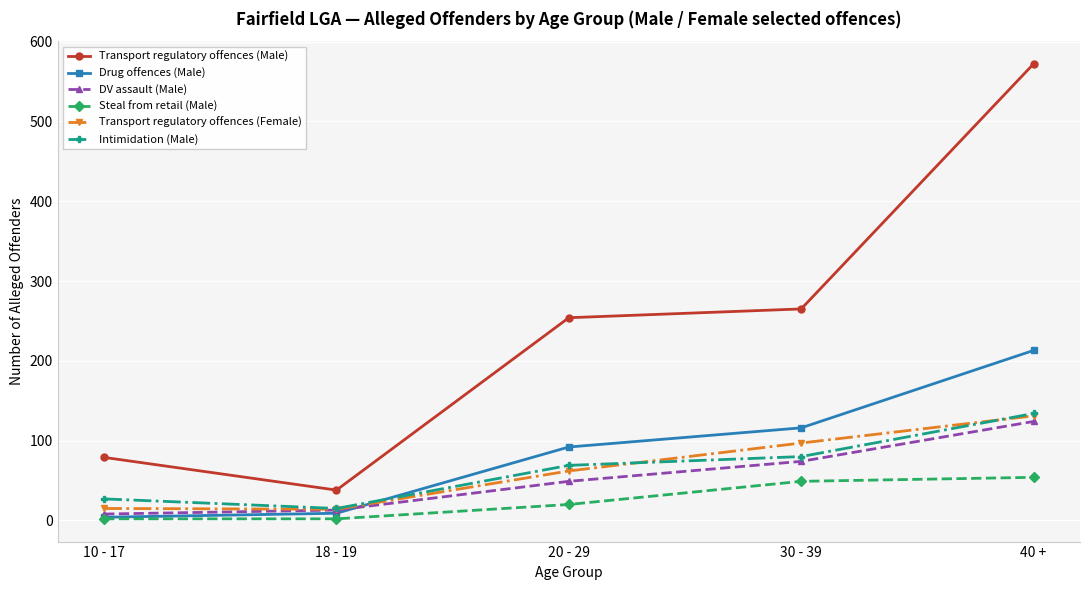

How many values in the Transport regulatory offences (Male) series are below 254?

2